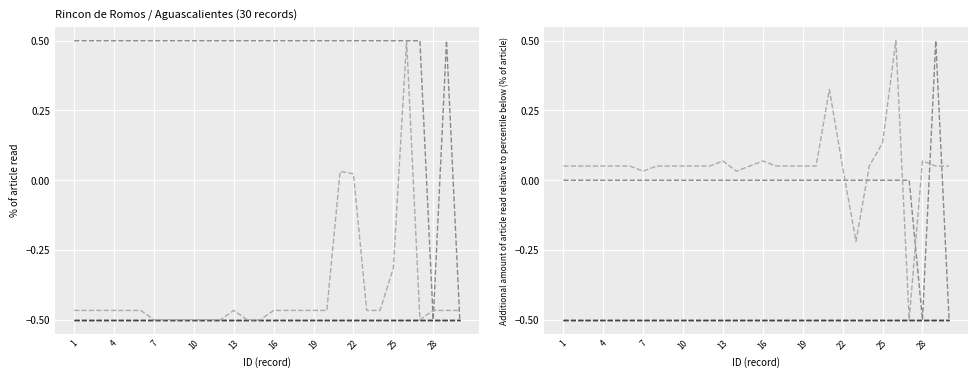

Where does the Código postal series first go above 0?

28